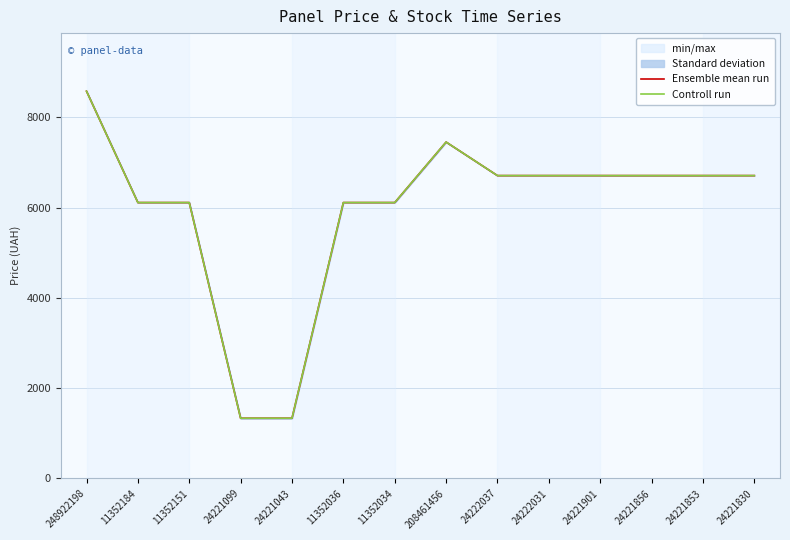

What is the difference between the maximum and second lowest values in the Controll run series?

7248.1